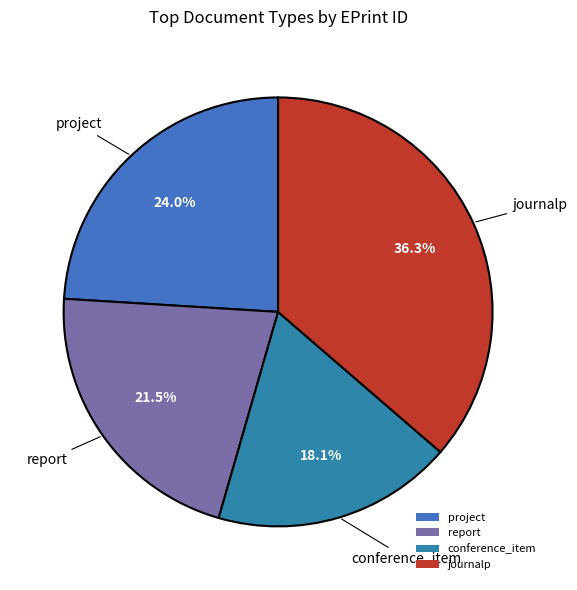

To the nearest percent, what is the average slice percentage?

25%